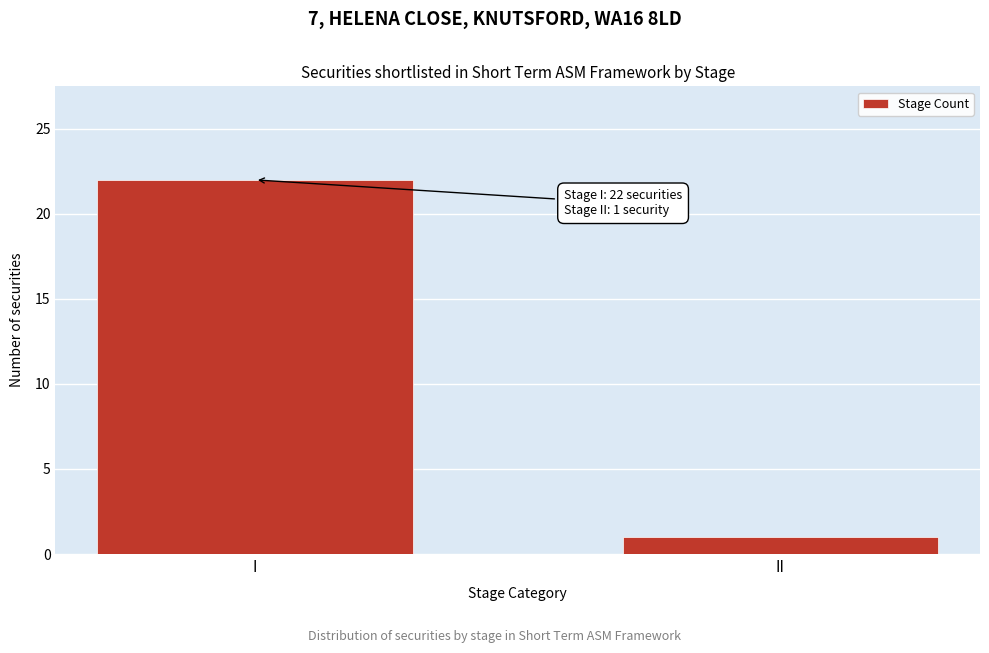

Reading left to right, transcribe all the data shown in this chart.

I=22	II=1